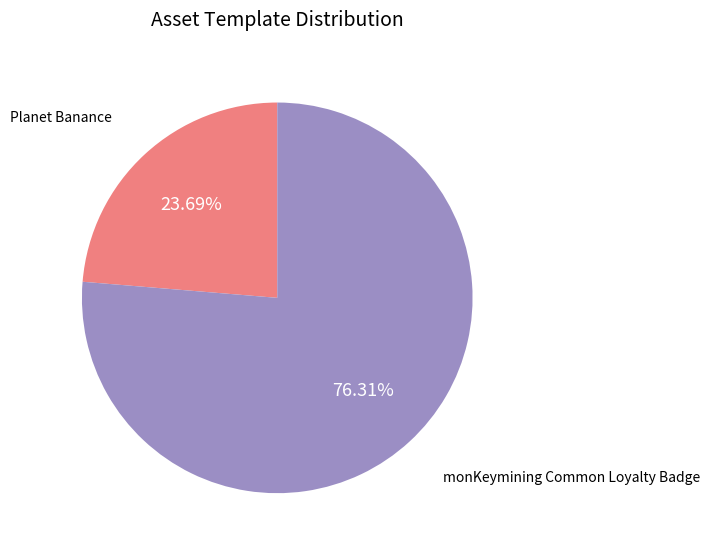

What is the ratio of the value at monKeymining Common Loyalty Badge to the value at Planet Banance?

3.2